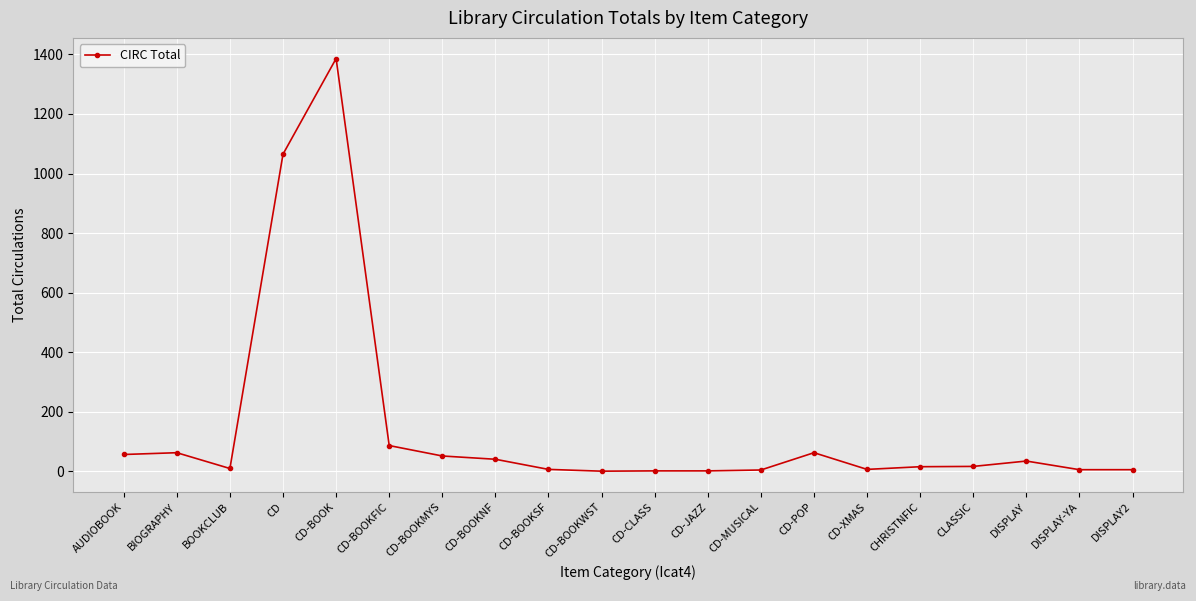

What is the difference between the values at CD-BOOKMYS and CD?

1013